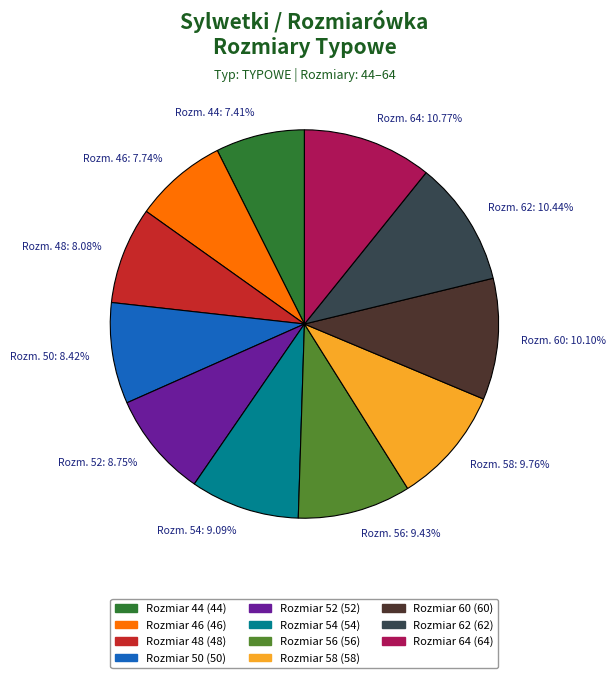

Combined, do Rozm. 46: 7.74% and Rozm. 58: 9.76% account for over 50%?

No